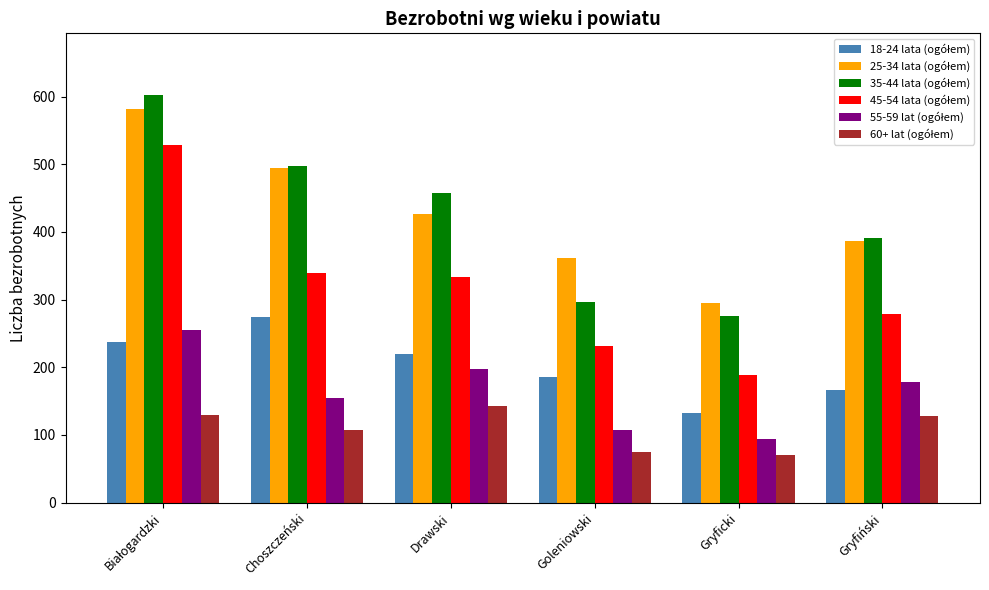

What is the label of the 6th bar from the left?

Gryfiński